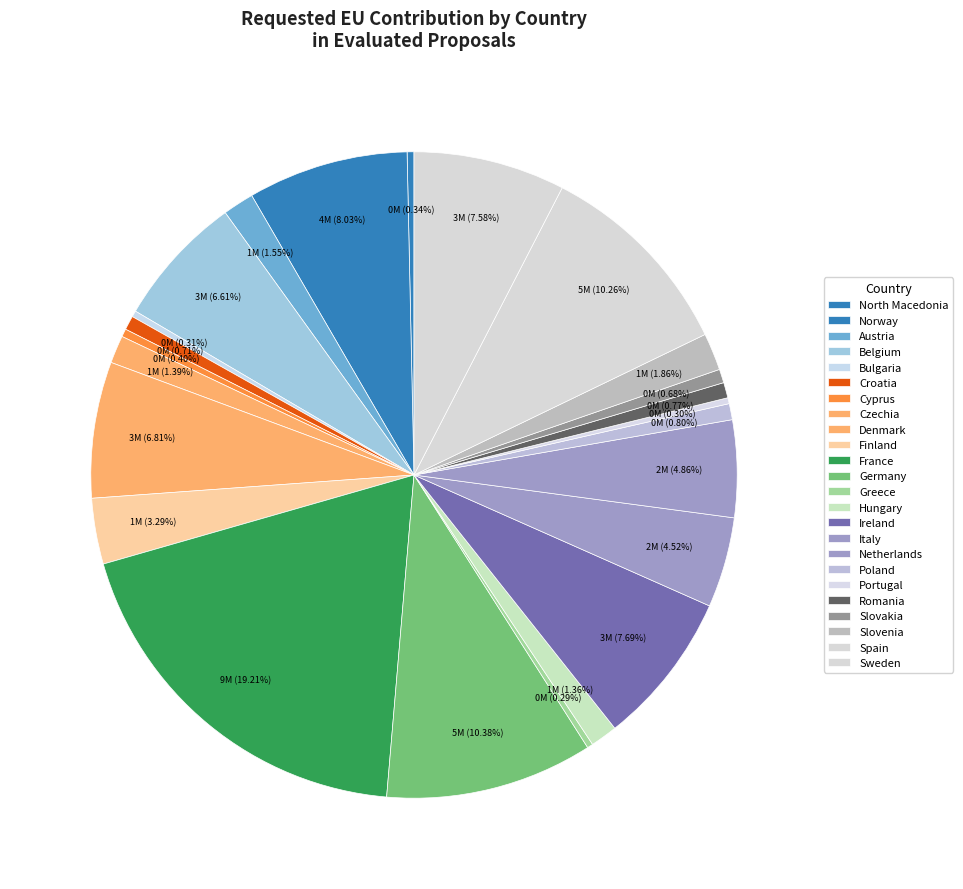

To the nearest percent, what is the difference between the largest and smallest slice percentages?

19%